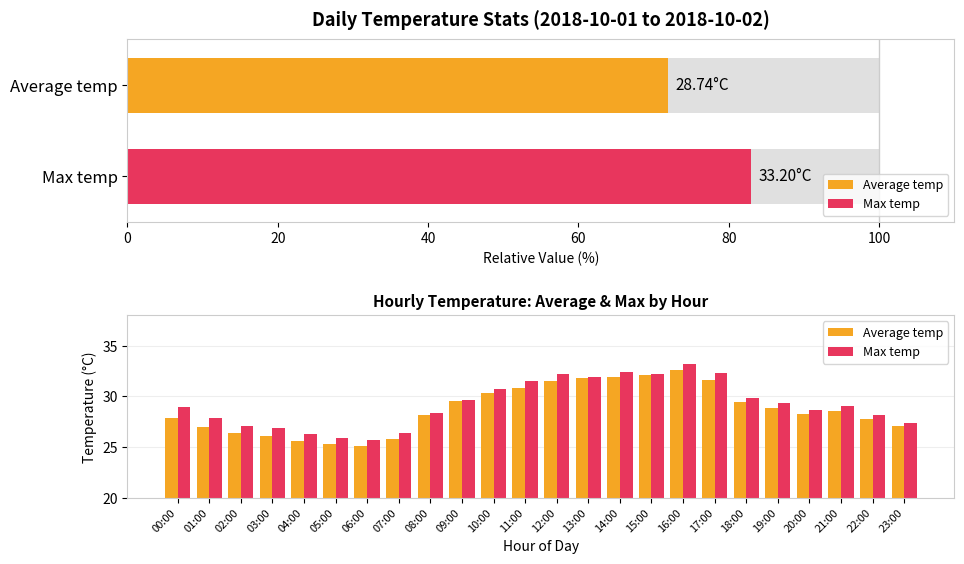

How many data points in Max temp are above 29?

12